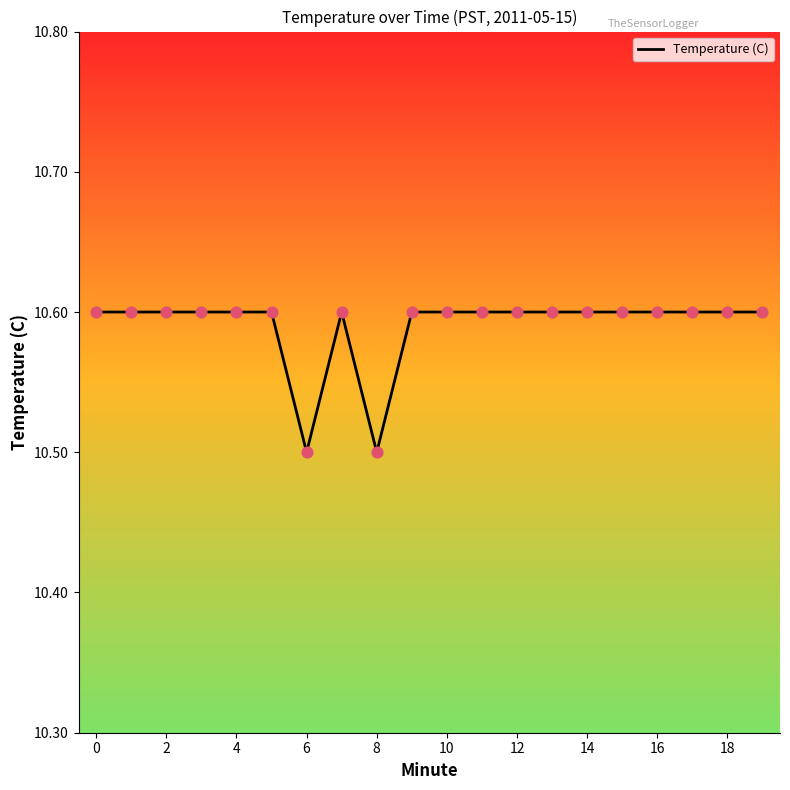

How many lines are shown in the chart?

1